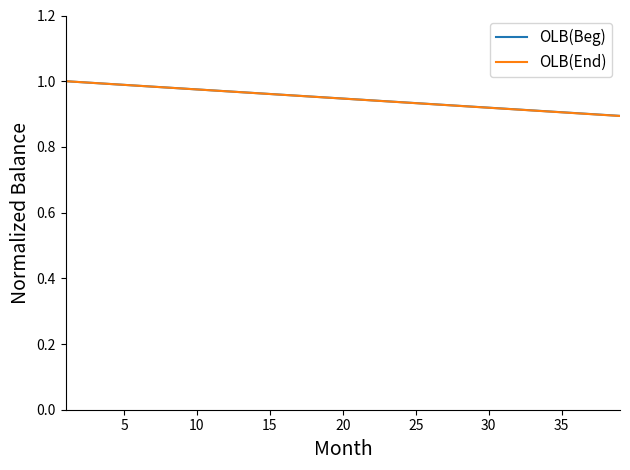

Which series has the largest range (max minus min)?

OLB(End)